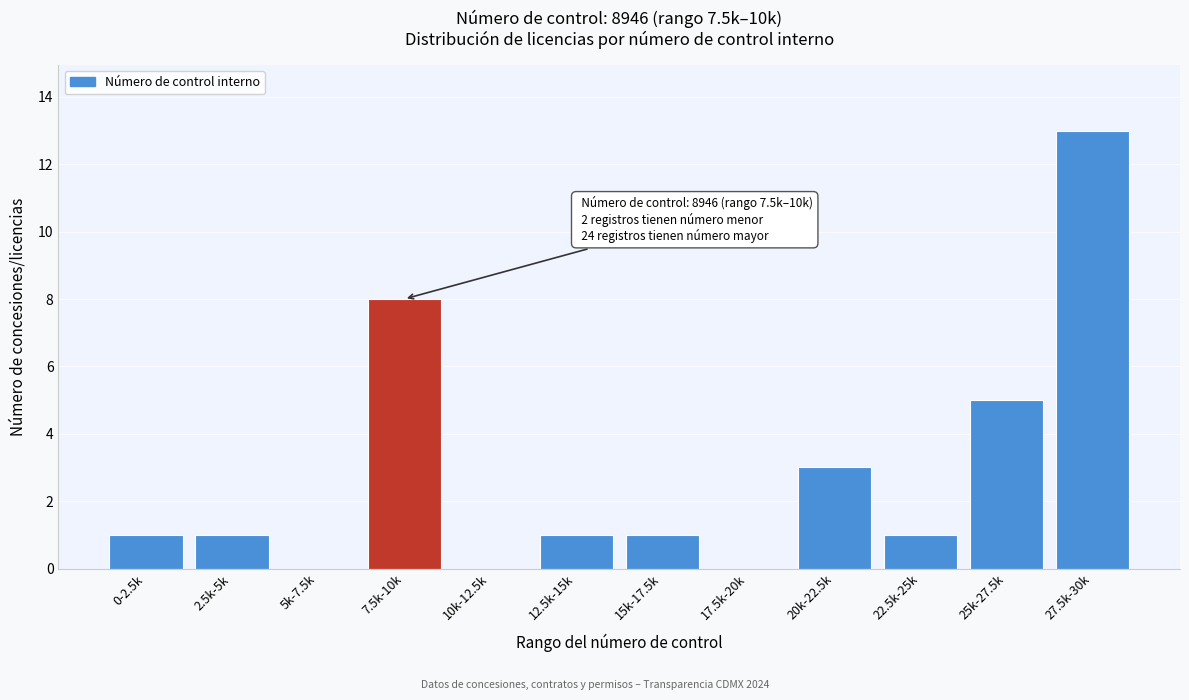

Reading left to right, what are all the values shown in this chart?

0-2.5k=1	2.5k-5k=1	5k-7.5k=0	7.5k-10k=8	10k-12.5k=0	12.5k-15k=1	15k-17.5k=1	17.5k-20k=0	20k-22.5k=3	22.5k-25k=1	25k-27.5k=5	27.5k-30k=13